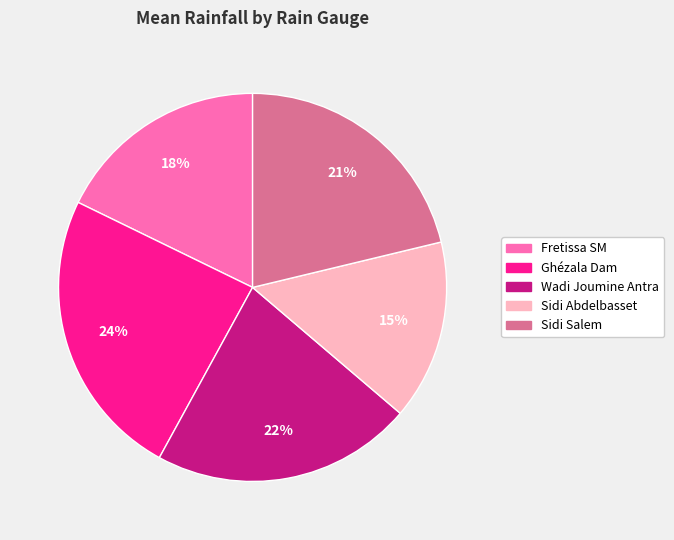

How many slices are in this pie chart?

5